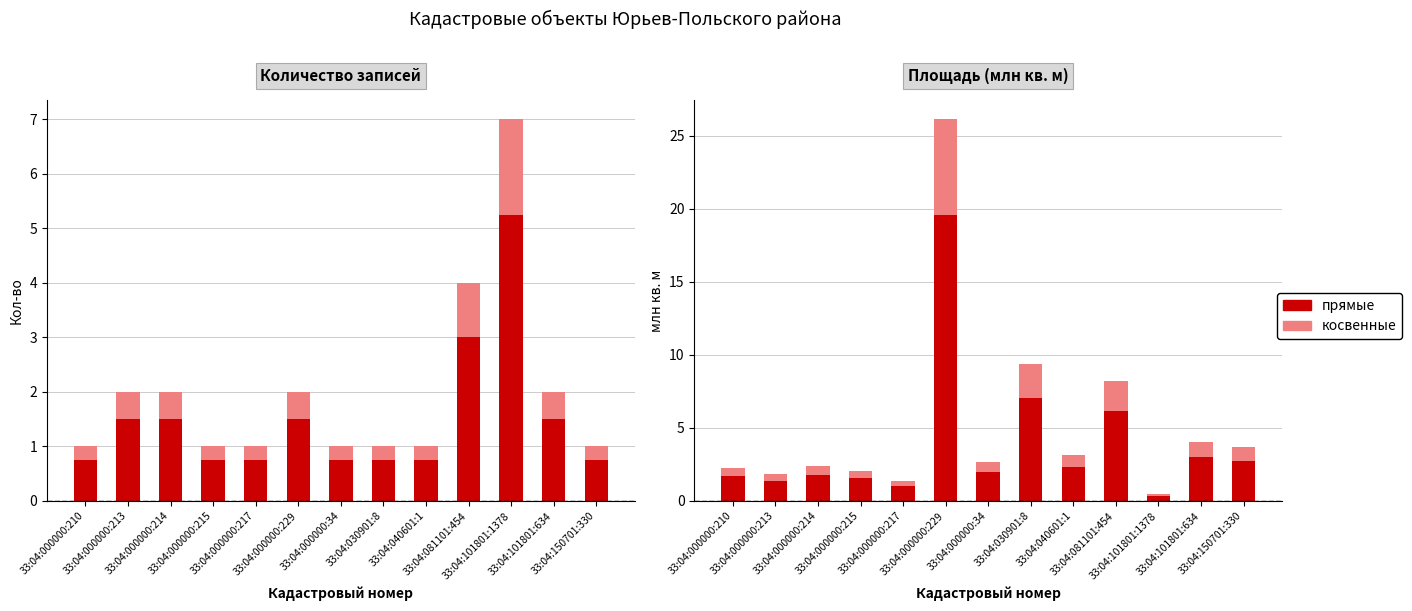

The прямые series shows 3.1 at 33:04:000000:34. True or false?

False